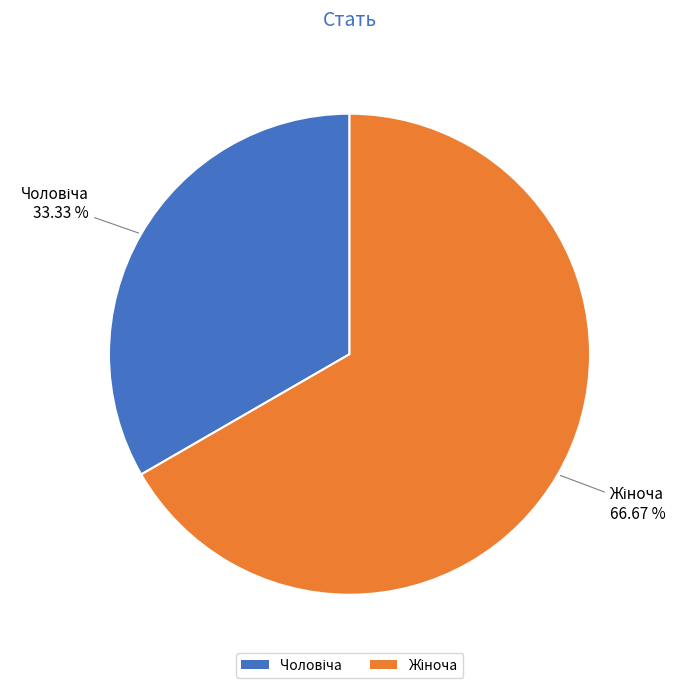

Does any single category account for the majority?

Yes